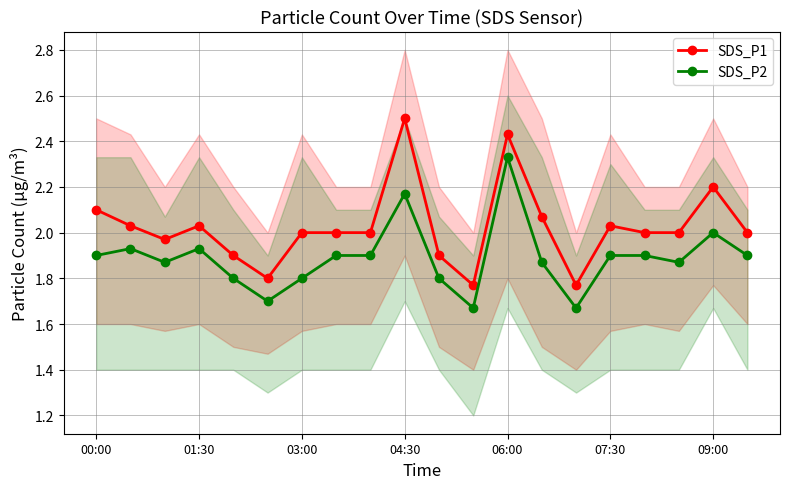

What is the minimum value shown in the chart?

1.7